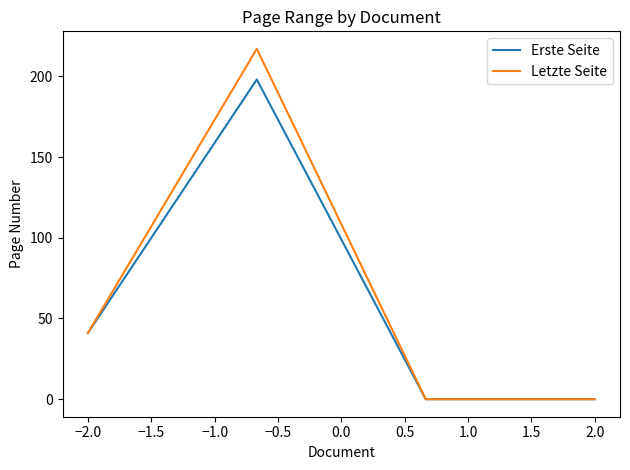

Which series has the largest range (max minus min)?

Letzte Seite